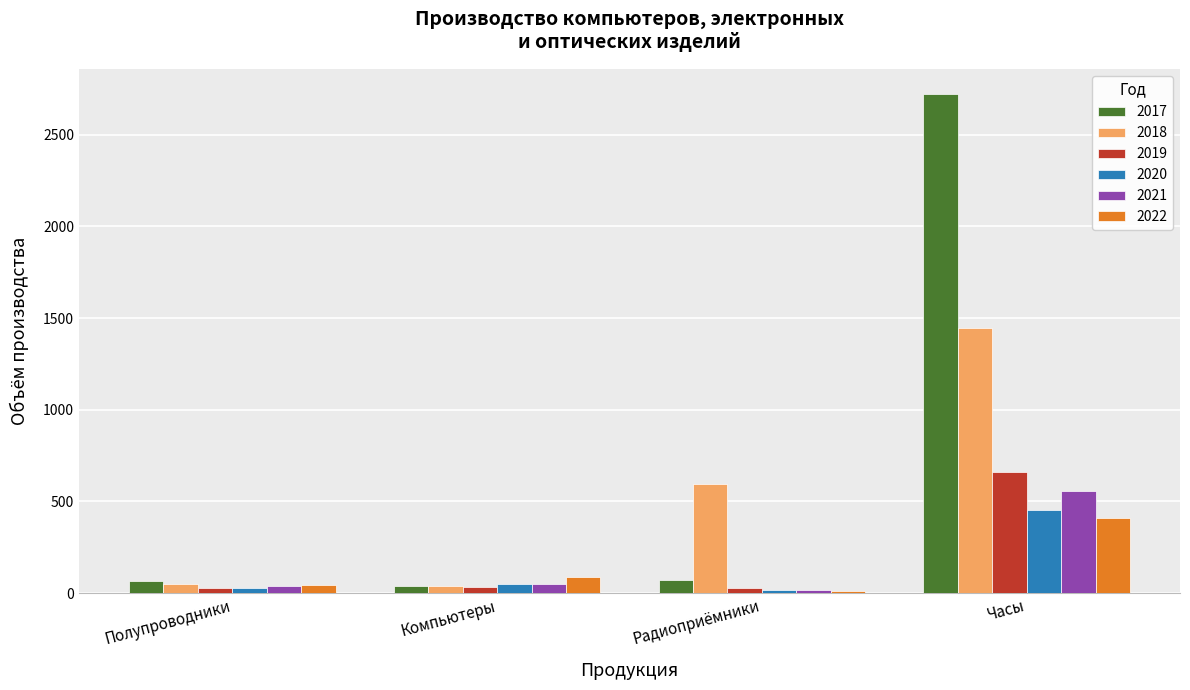

At which category is the sum across all series the highest?

Часы